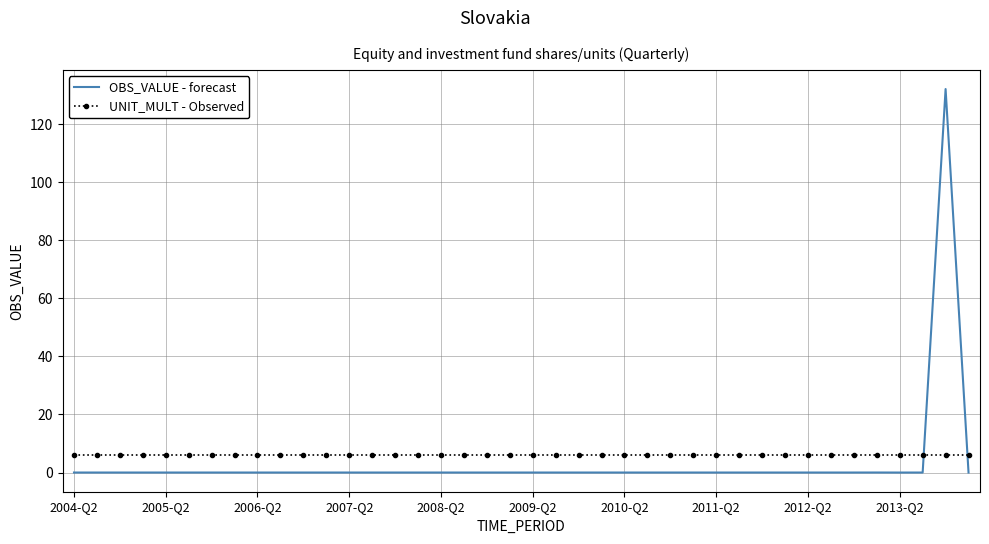

Which series has the largest range (max minus min)?

OBS_VALUE - forecast